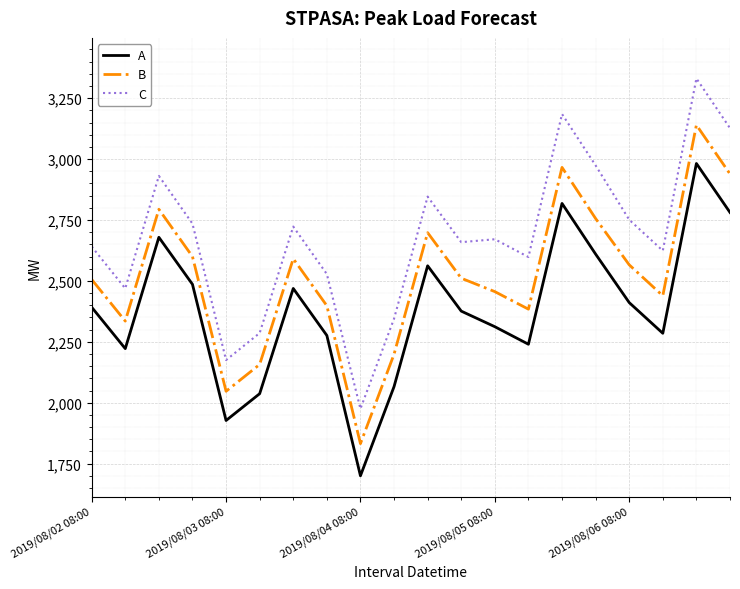

What is the difference between the maximum and minimum values in the A series?

1282